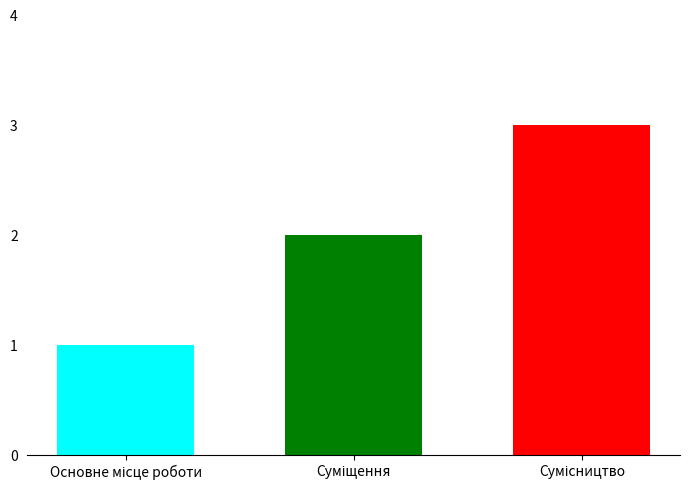

What is the greatest value displayed?

3